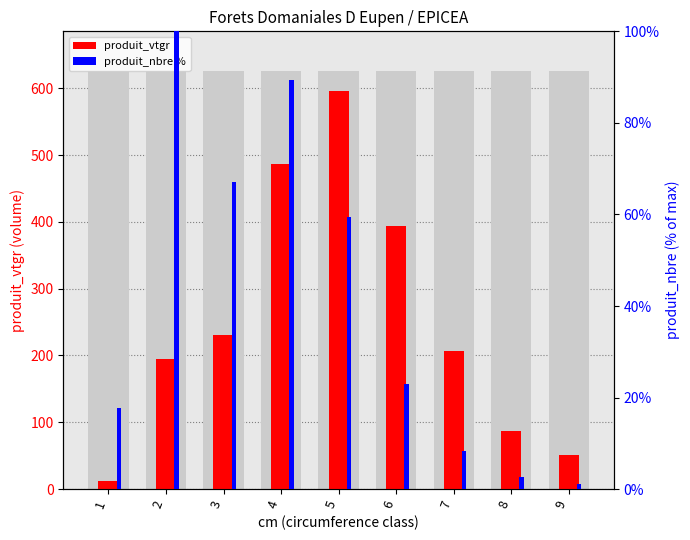

What are all the series names shown in the legend?

produit_vtgr, produit_nbre %